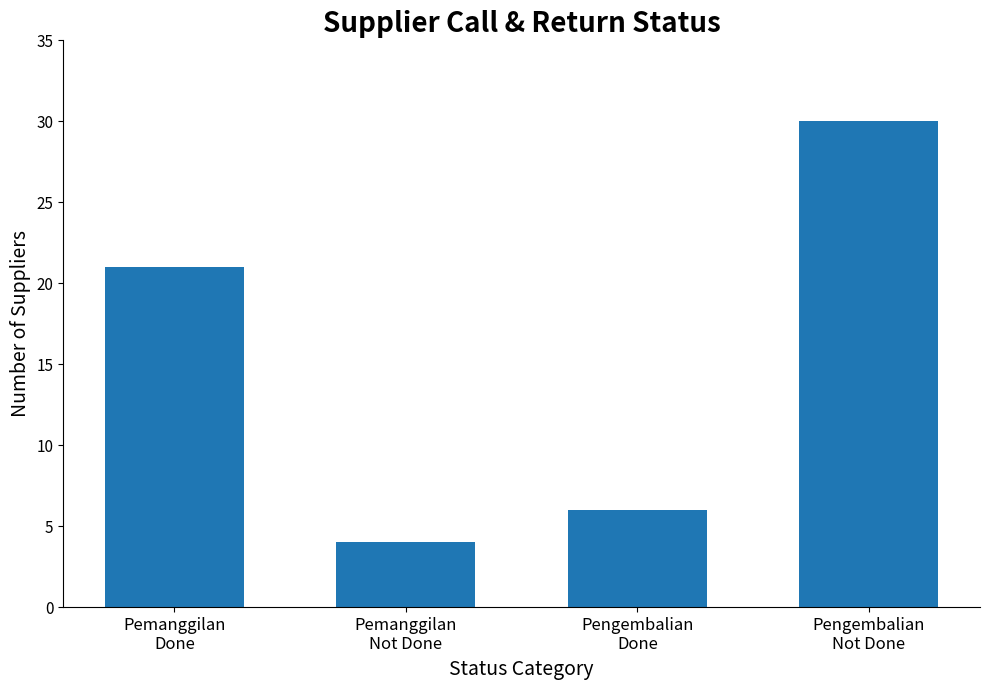

Between Pengembalian
Not Done and Pemanggilan
Done, which is larger?

Pengembalian
Not Done